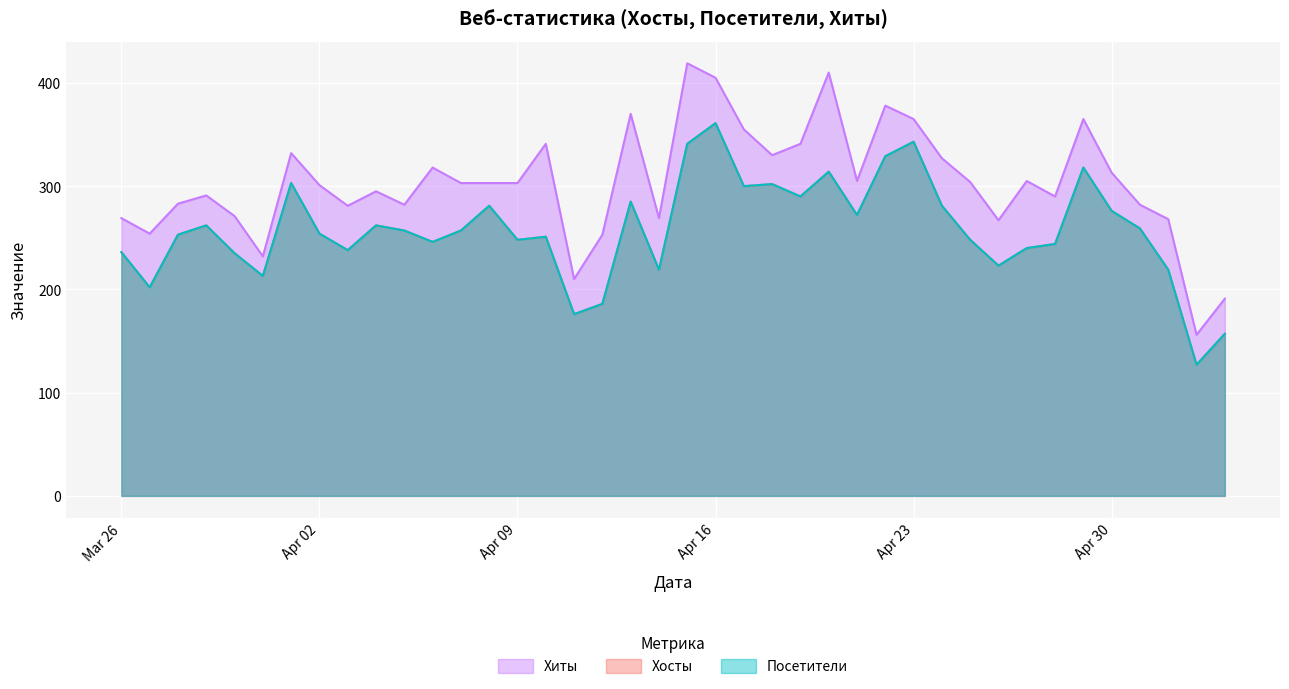

The value of Хиты at 2024-04-28 is 197. True or false?

False